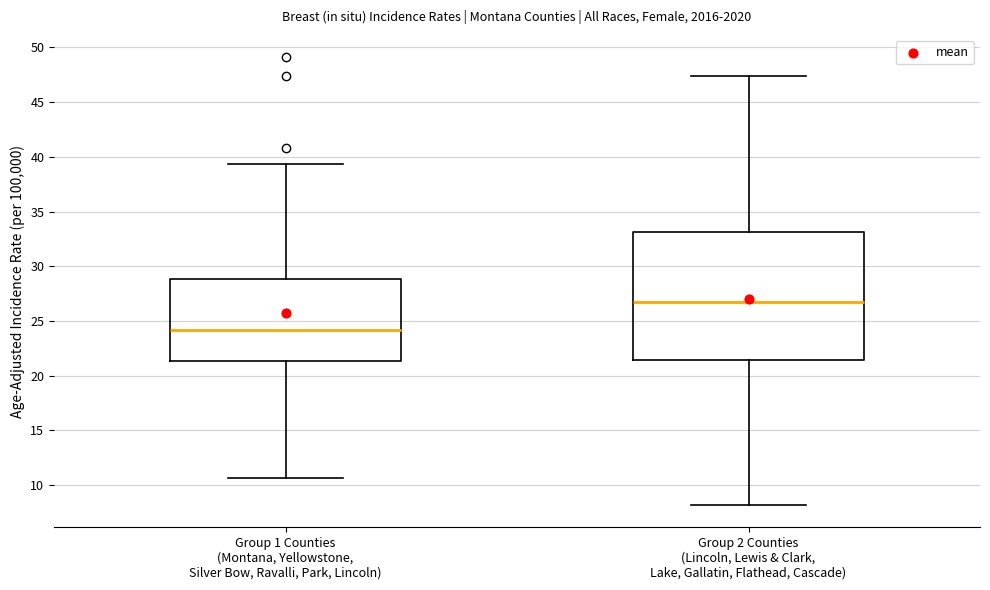

Reading left to right, transcribe this box plot: for each box, give where its median line is, the range the box spans, and where its two whiskers end, as read against the y-axis. The values are not printed on the chart, so give them approximately, as read against the axis.

Group 1 Counties (Montana, Yellowstone, Silver Bow, Ravalli, Park, Lincoln): median 24.0, box 21.5 to 29.0, whiskers 10.5 to 39.5
Group 2 Counties (Lincoln, Lewis & Clark, Lake, Gallatin, Flathead, Cascade): median 27.0, box 21.5 to 33.0, whiskers 8.0 to 47.5